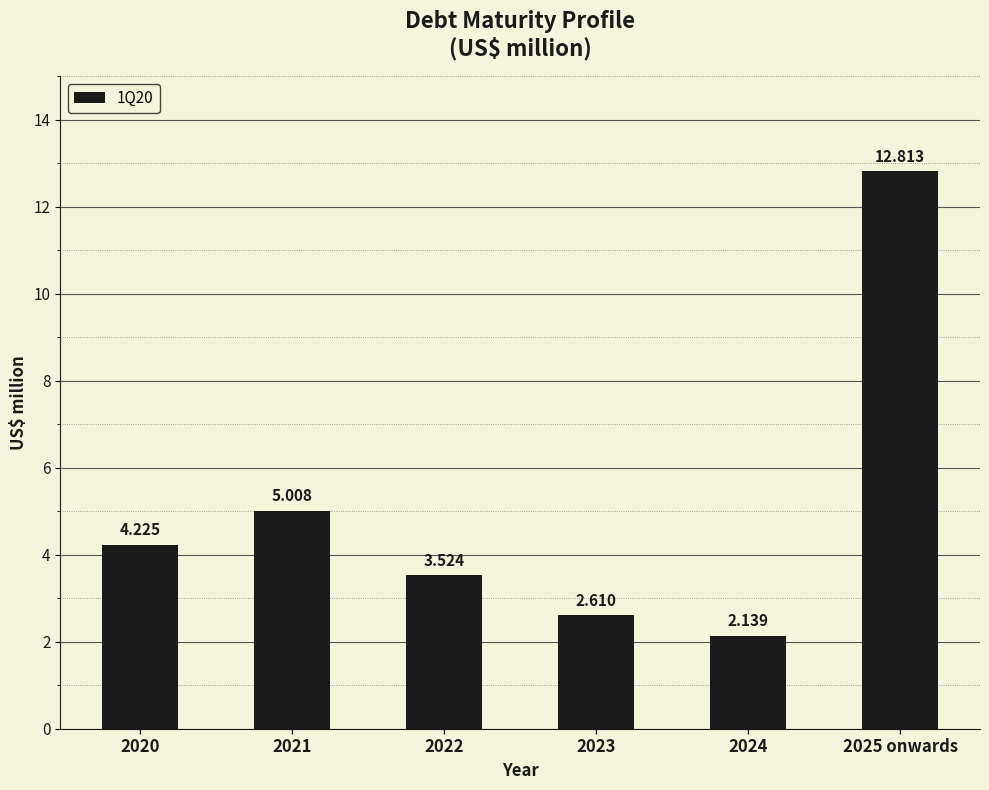

Which has a higher value, 2023 or 2025 onwards?

2025 onwards